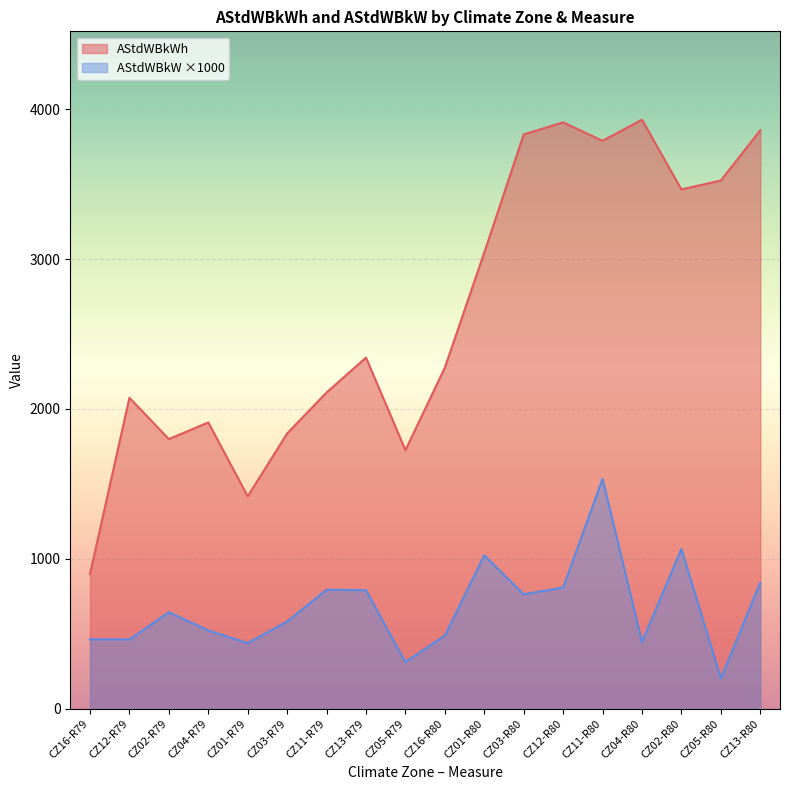

True or false: AStdWBkW and AStdWBkWh intersect in this chart.

False